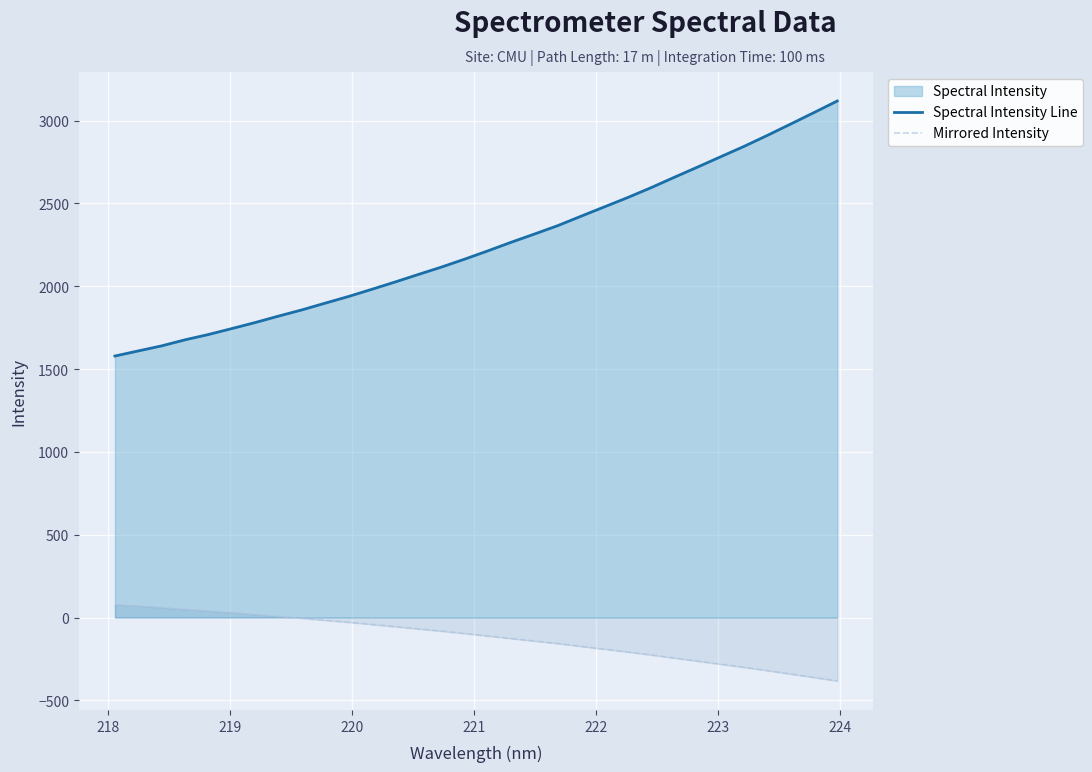

How many values in Mirrored Intensity are above zero?

8